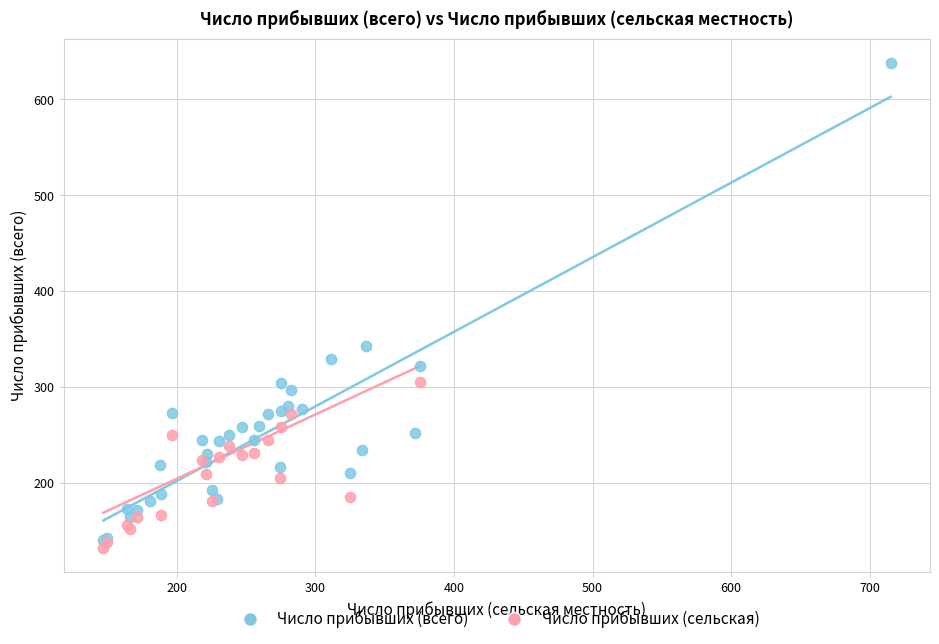

Which series has the widest spread of Y values?

Число прибывших (всего)